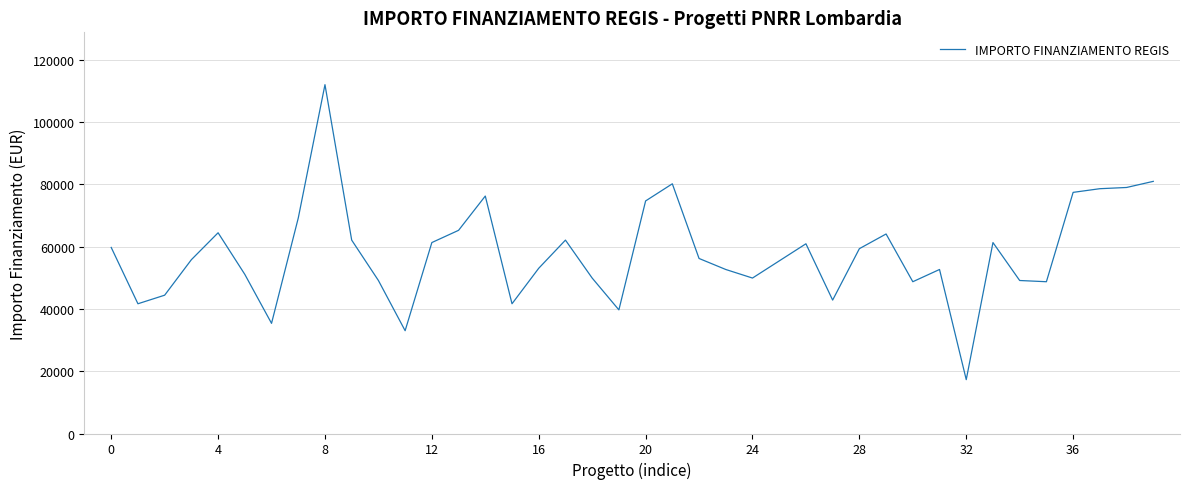

What is the minimum value shown in the chart?

17283.4